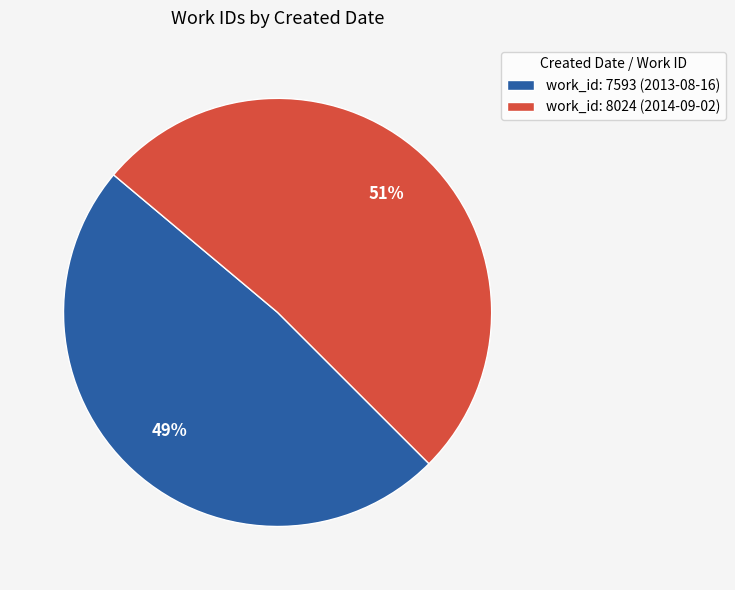

True or false: work_id: 7593 (2013-08-16) accounts for 49% of the total.

True